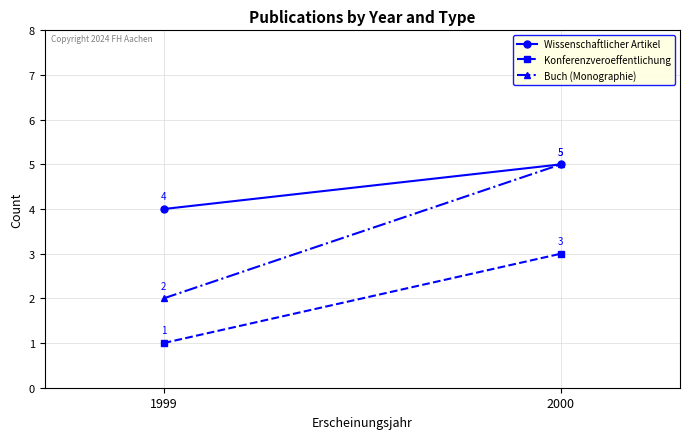

What value does the Buch (Monographie) series have at 1999?

2